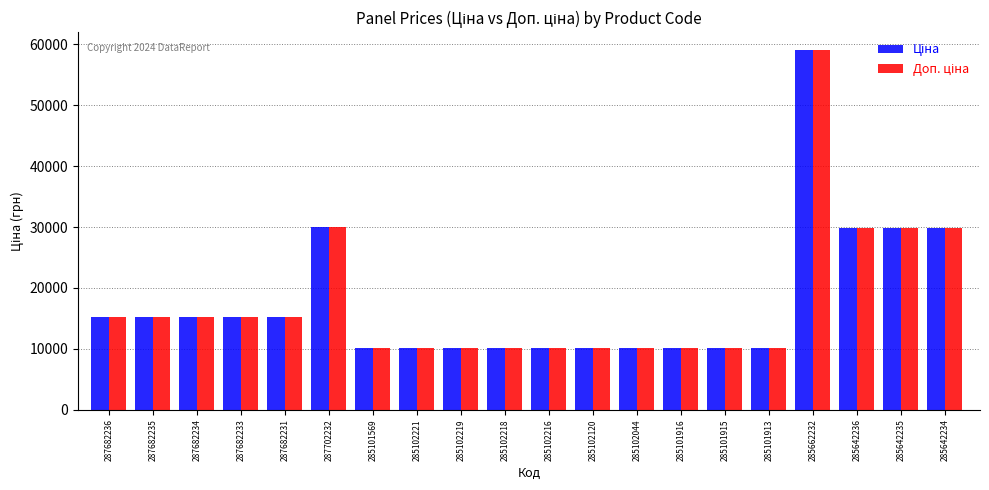

What position from the left is 285101915?

15